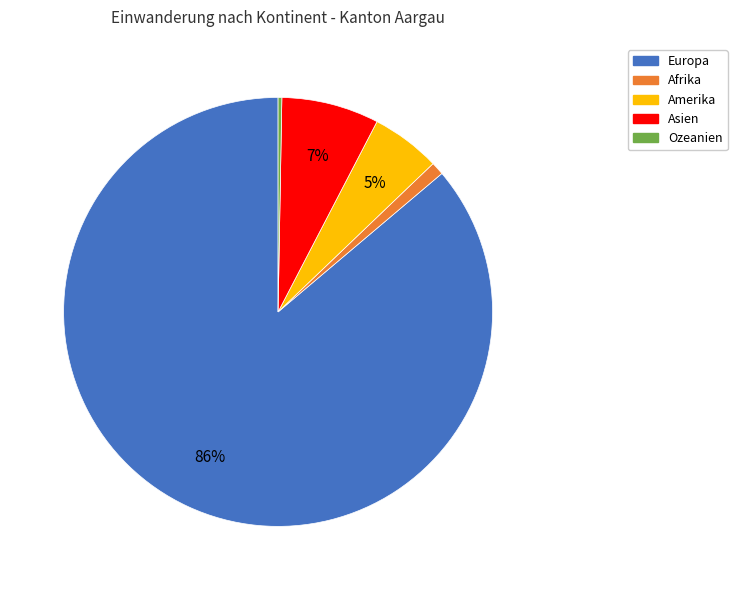

To the nearest percent, what portion does Asien represent?

7%